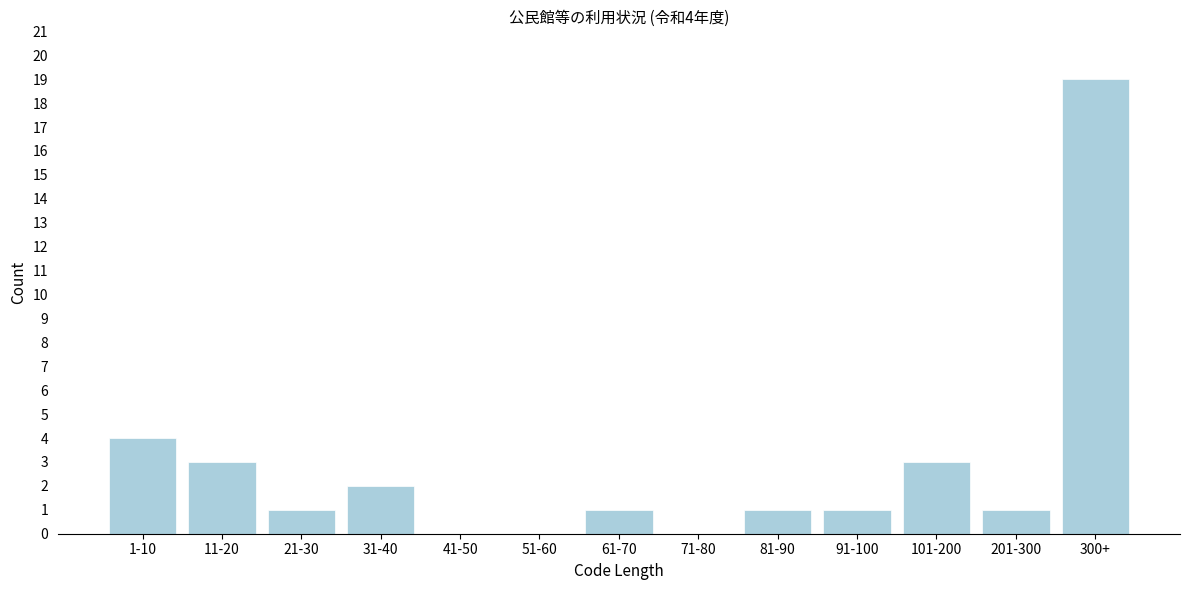

Reading left to right, transcribe all the data shown in this chart.

1-10=4	11-20=3	21-30=1	31-40=2	41-50=0	51-60=0	61-70=1	71-80=0	81-90=1	91-100=1	101-200=3	201-300=1	300+=19